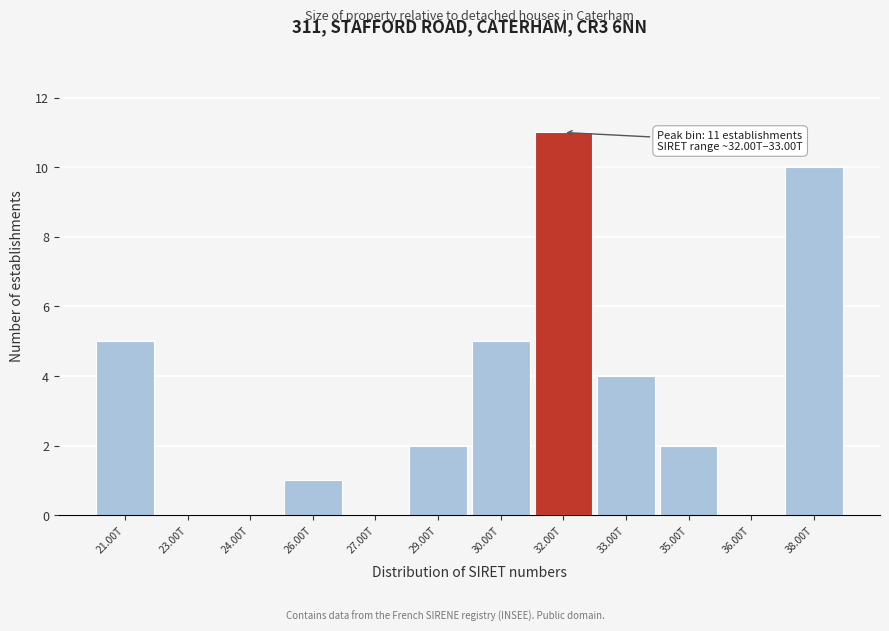

Reading right to left, what are all the values shown in this chart?

38.00T=10	36.00T=0	35.00T=2	33.00T=4	32.00T=11	30.00T=5	29.00T=2	27.00T=0	26.00T=1	24.00T=0	23.00T=0	21.00T=5